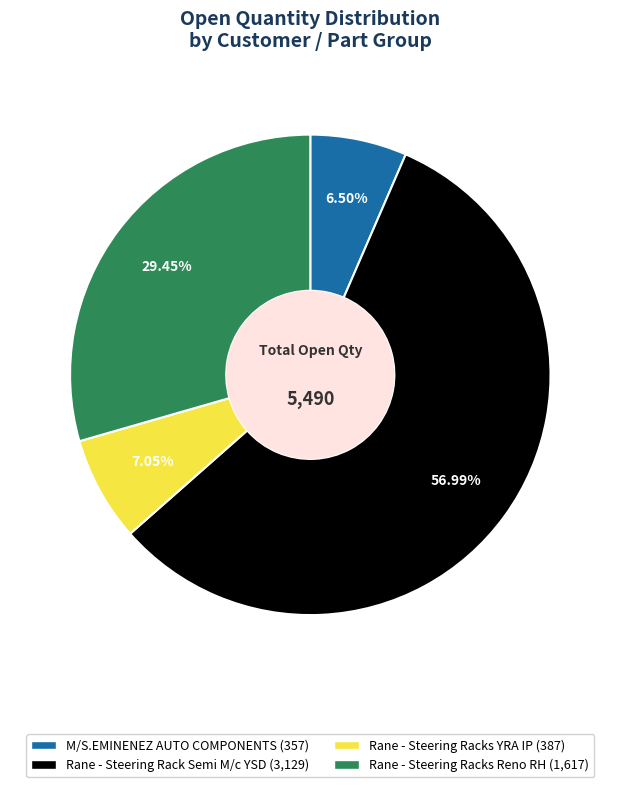

Is there any slice that represents more than half of the pie?

Yes